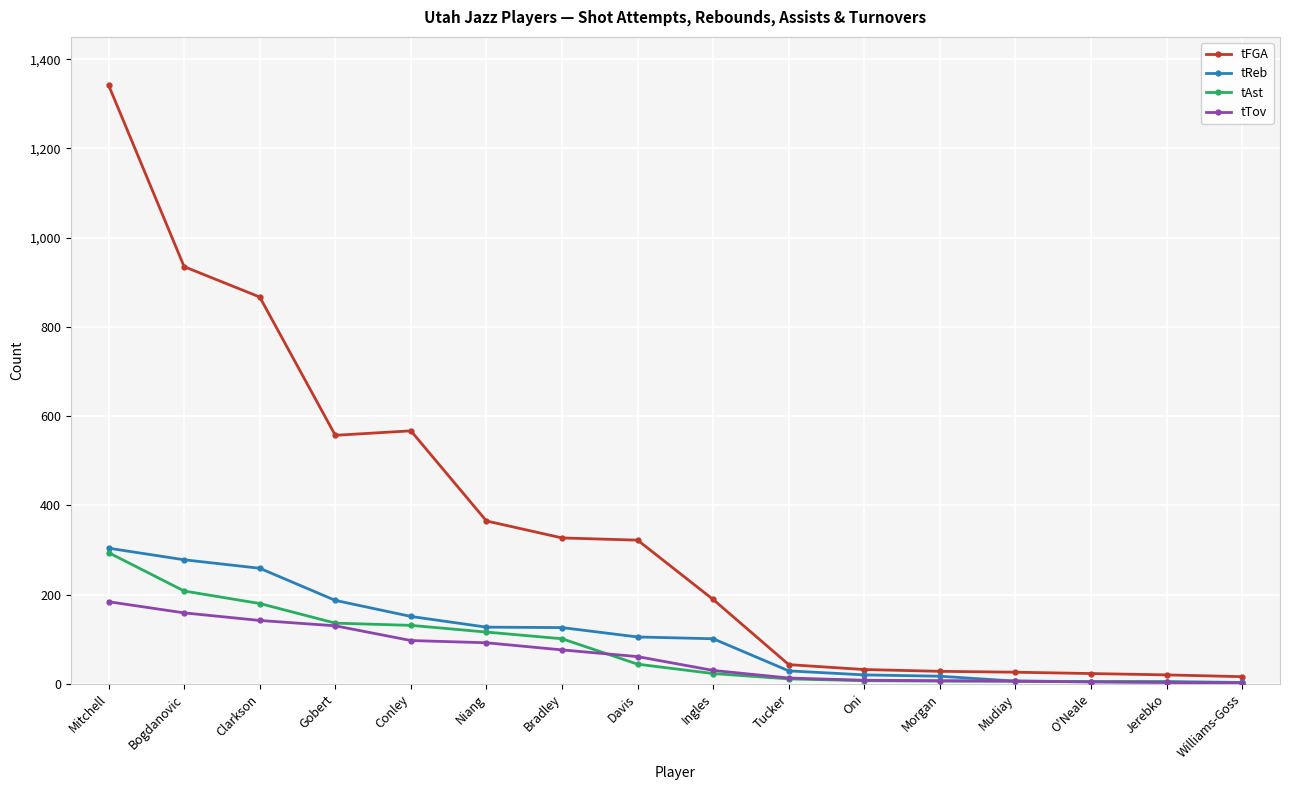

At how many categories does at least one series exceed 524?

5